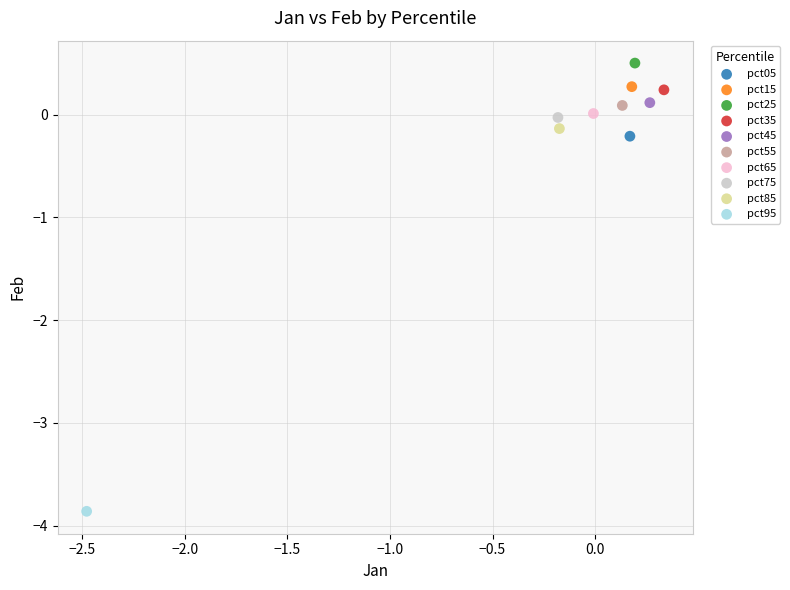

What are all the series names shown in the legend?

pct05, pct15, pct25, pct35, pct45, pct55, pct65, pct75, pct85, pct95